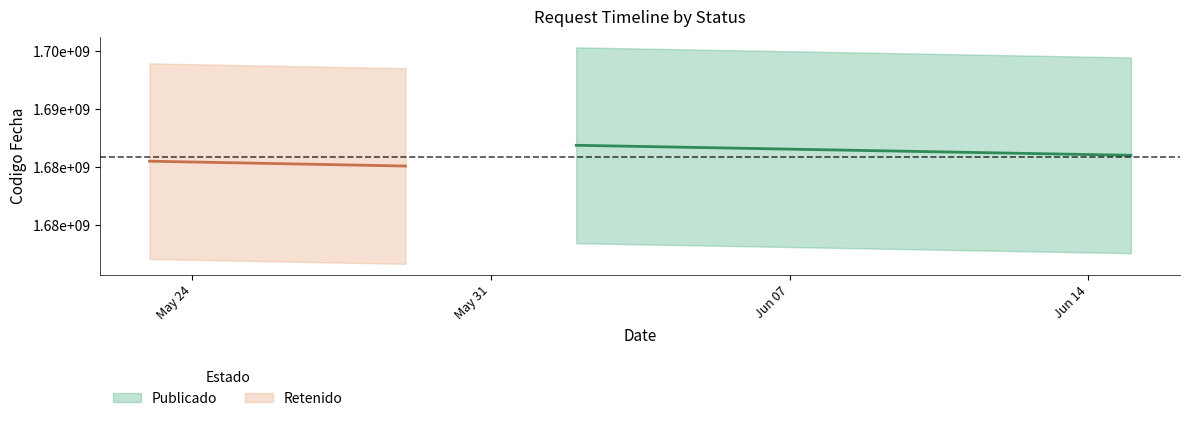

Which series has the largest total across all categories?

Publicado